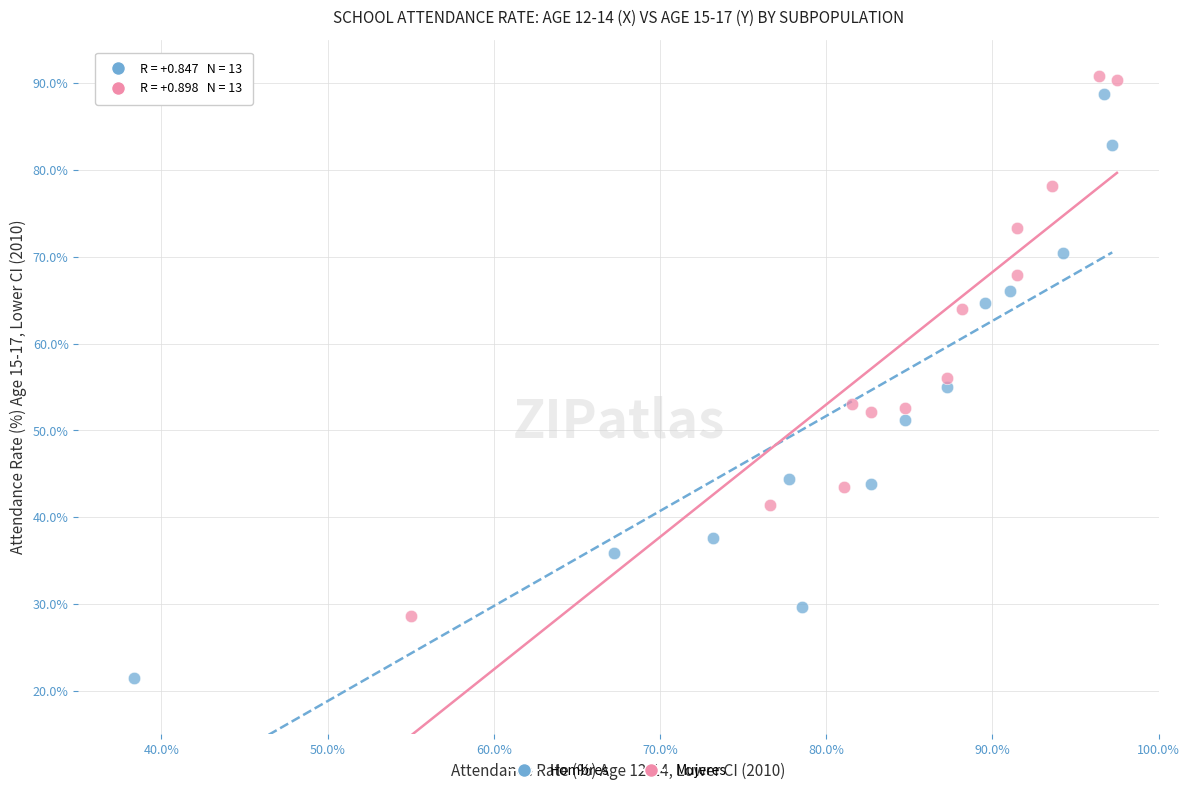

Which series has the widest spread of Y values?

Hombres